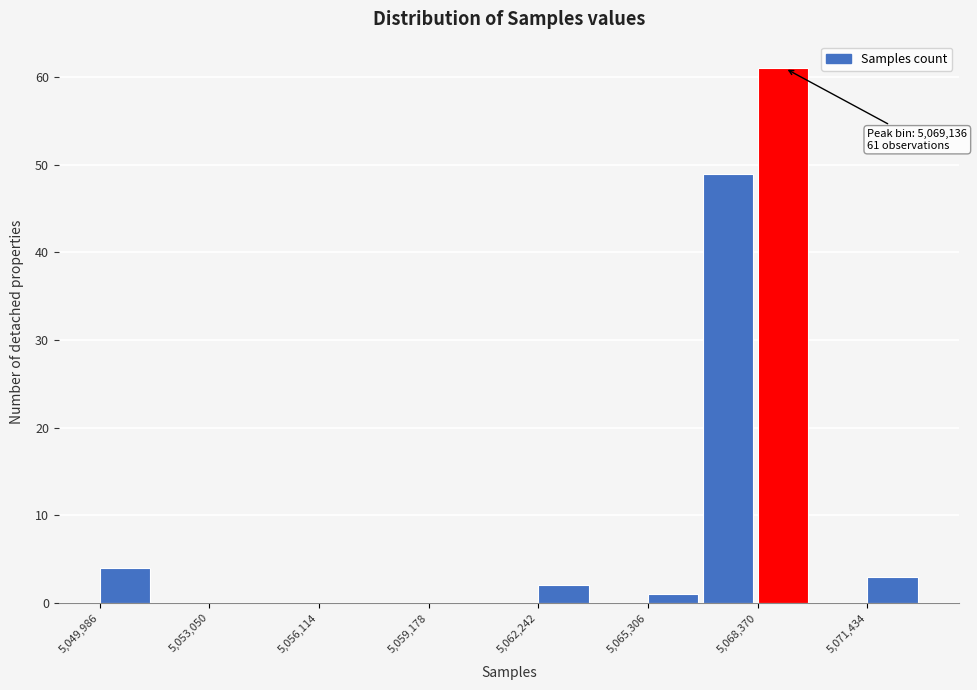

Read against the x-axis, roughly where is the centre of the tallest bar?

5069000